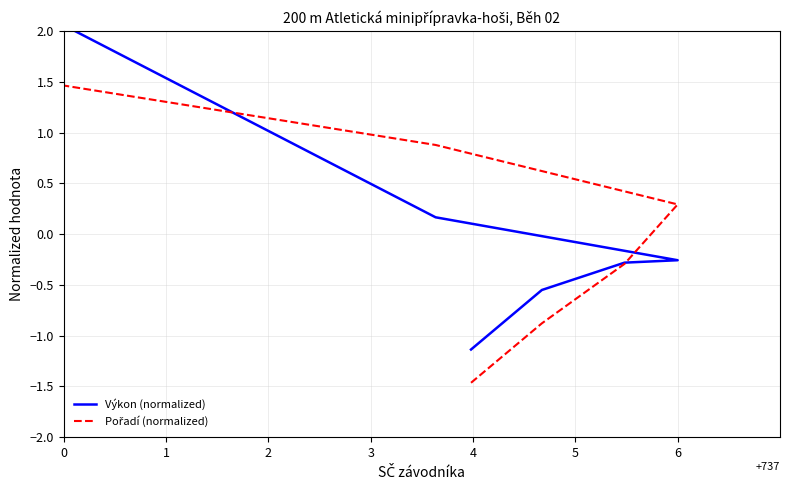

Is it true that Pořadí (normalized) equals -1.3 at 1?

False